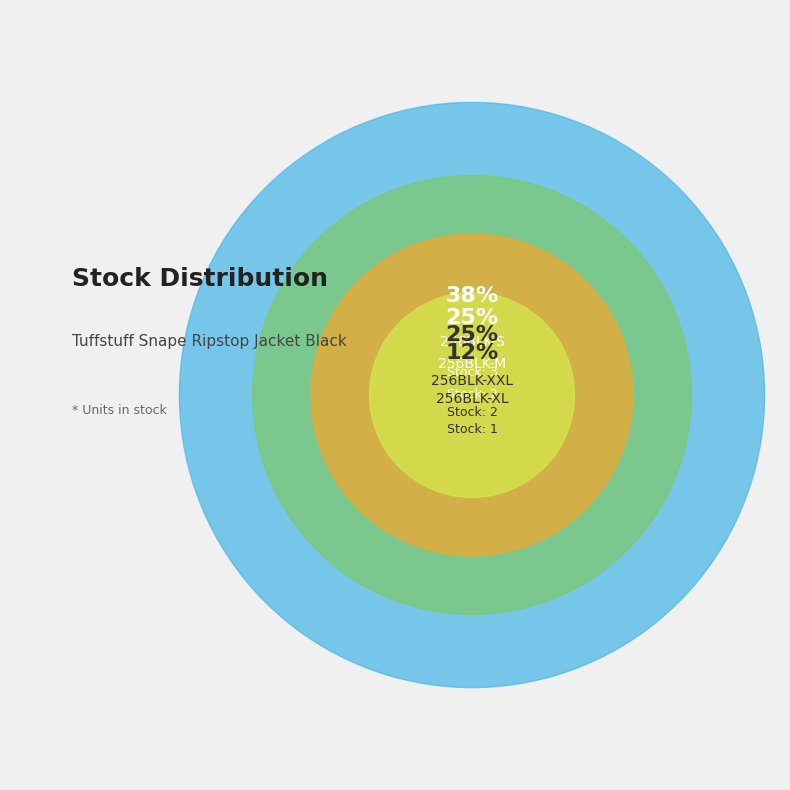

To the nearest percent, what portion does 256BLK-S represent?

38%